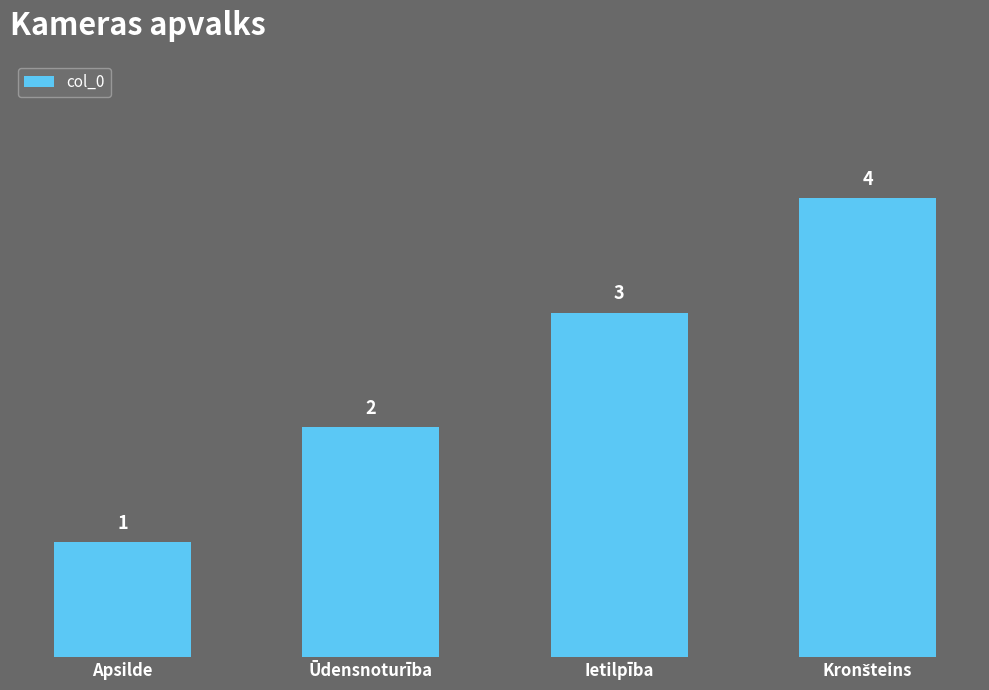

Reading left to right, list all the values displayed in this chart.

1	2	3	4